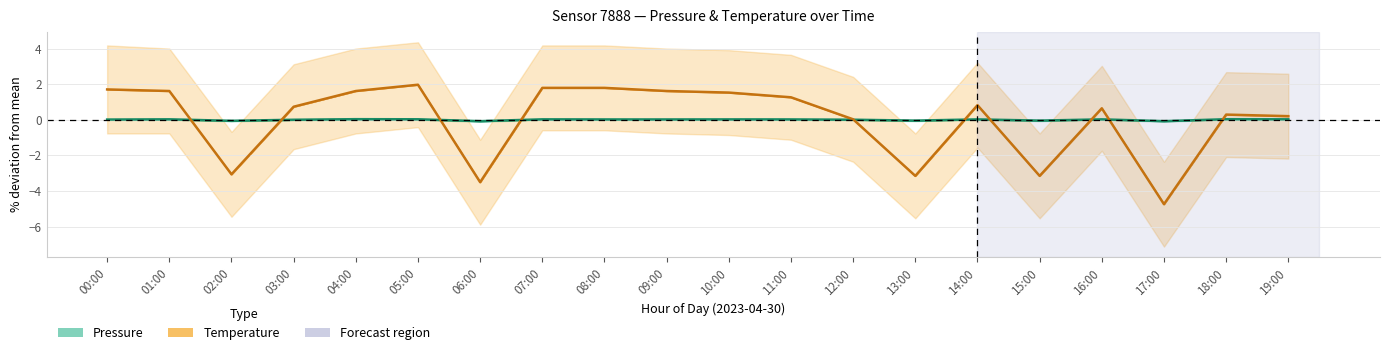

How many values in Temperature (% dev) are above zero?

15